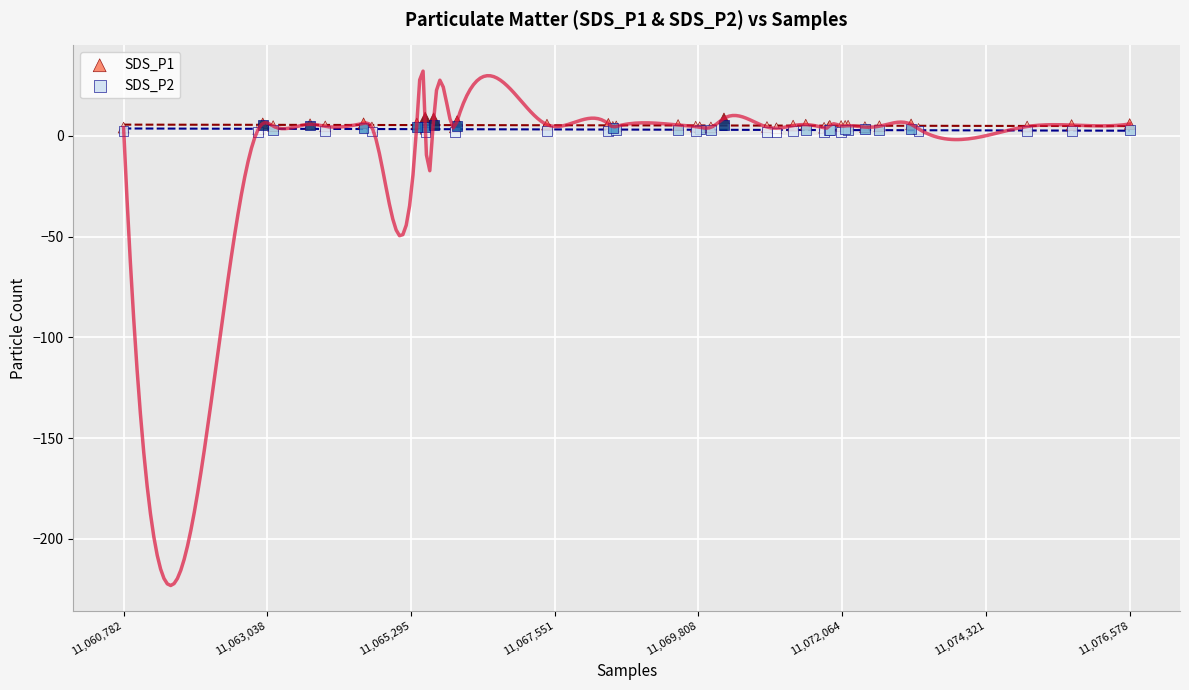

Which series contains the highest Y value?

SDS_P1